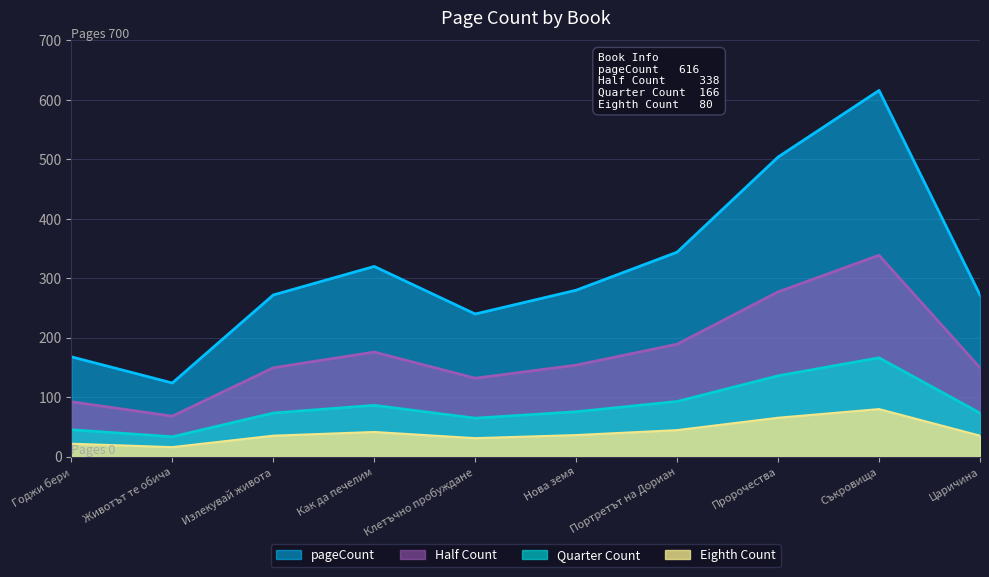

Approximately how many times larger is the value at Излекувай живота compared to Царичина?

1.0